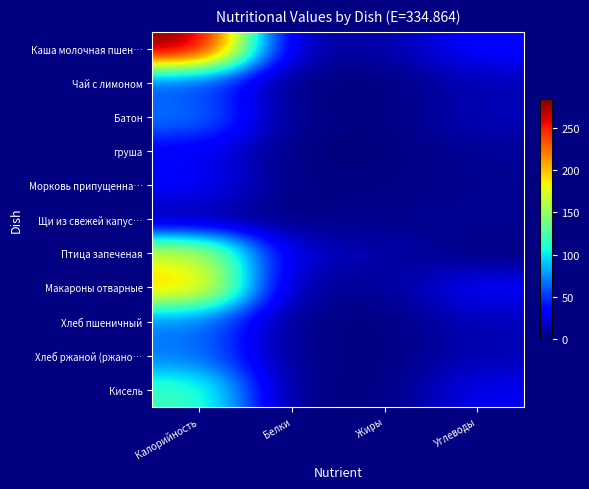

Reading left to right, transcribe all the data shown in this chart.

Каша молочная пшен…: Калорийность=283.6	Белки=7.8	Жиры=9.5	Углеводы=35.8
Чай с лимоном: Калорийность=55.9	Белки=0.1	Жиры=0.0	Углеводы=13.7
Батон: Калорийность=70.5	Белки=2.3	Жиры=0.2	Углеводы=14.8
груша: Калорийность=31.3	Белки=0.3	Жиры=0.3	Углеводы=6.5
Морковь припущенна…: Калорийность=34.2	Белки=0.8	Жиры=1.7	Углеводы=4.3
Щи из свежей капус…: Калорийность=6.6	Белки=1.4	Жиры=4.0	Углеводы=6.2
Птица запеченая: Калорийность=174.5	Белки=19.0	Жиры=10.9	Углеводы=0.2
Макароны отварные: Калорийность=202.0	Белки=5.3	Жиры=5.5	Углеводы=32.7
Хлеб пшеничный: Калорийность=70.5	Белки=2.3	Жиры=0.2	Углеводы=14.8
Хлеб ржаной (ржано…: Калорийность=69.6	Белки=2.6	Жиры=0.5	Углеводы=13.4
Кисель: Калорийность=122.0	Белки=1.4	Жиры=0.0	Углеводы=29.0